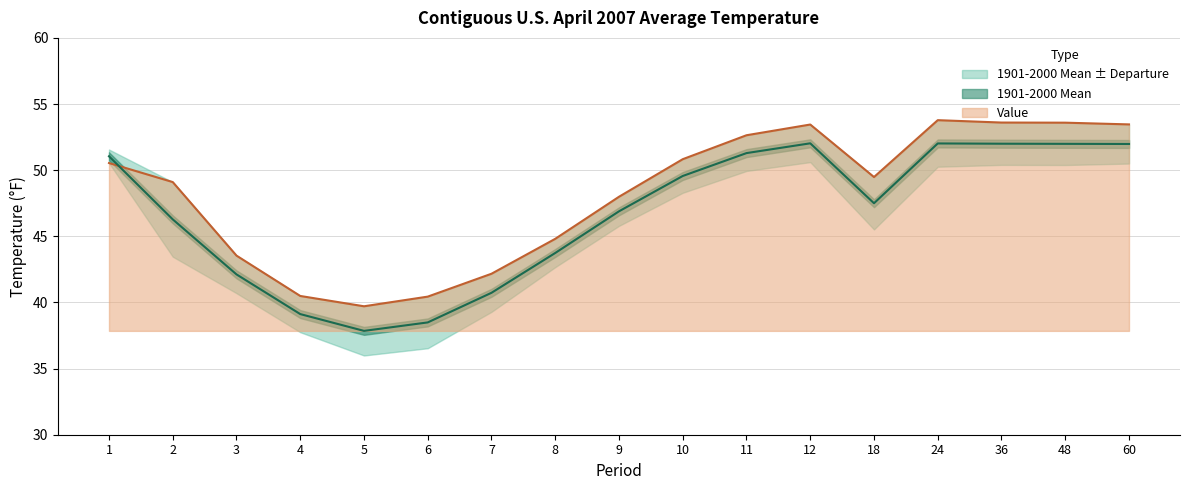

At 11, list the series in order from largest to smallest.

Value, 1901-2000 Mean